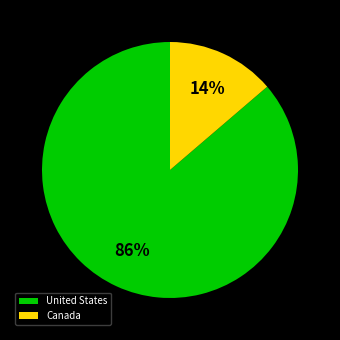

To the nearest percent, what portion does United States represent?

86%